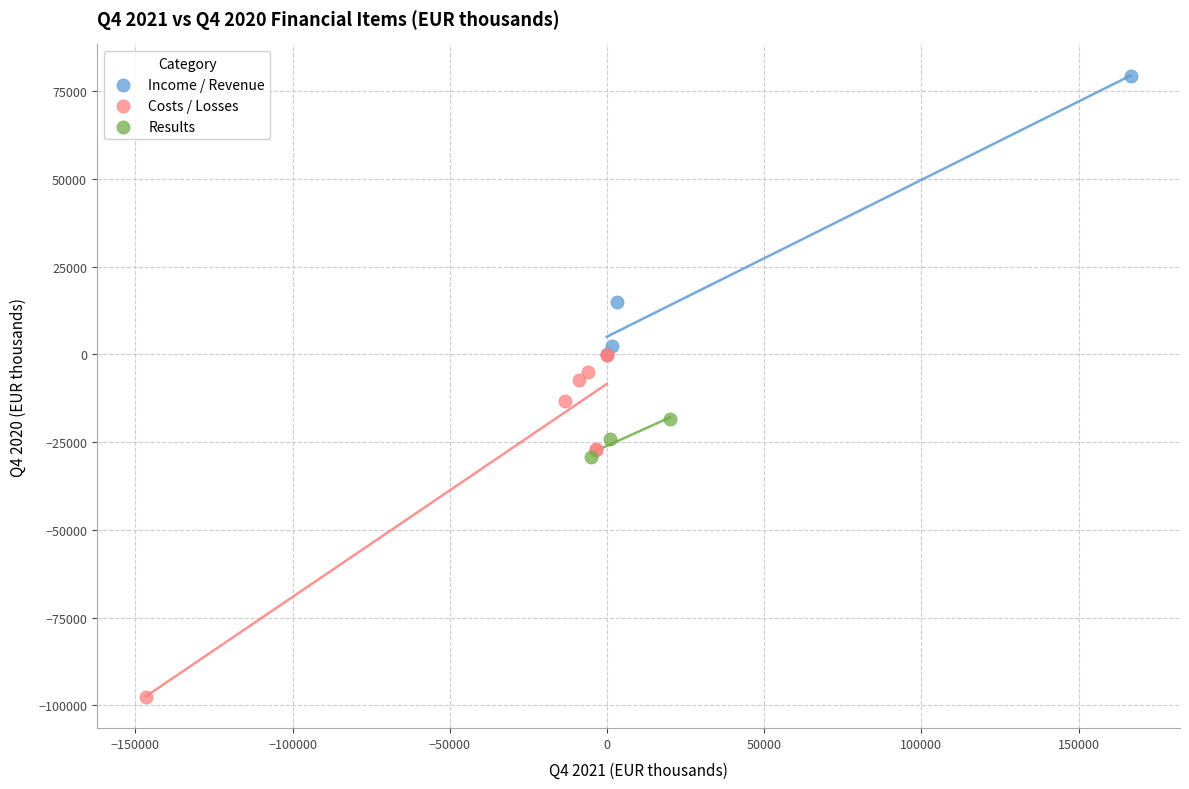

Which series contains the highest Y value?

Income / Revenue